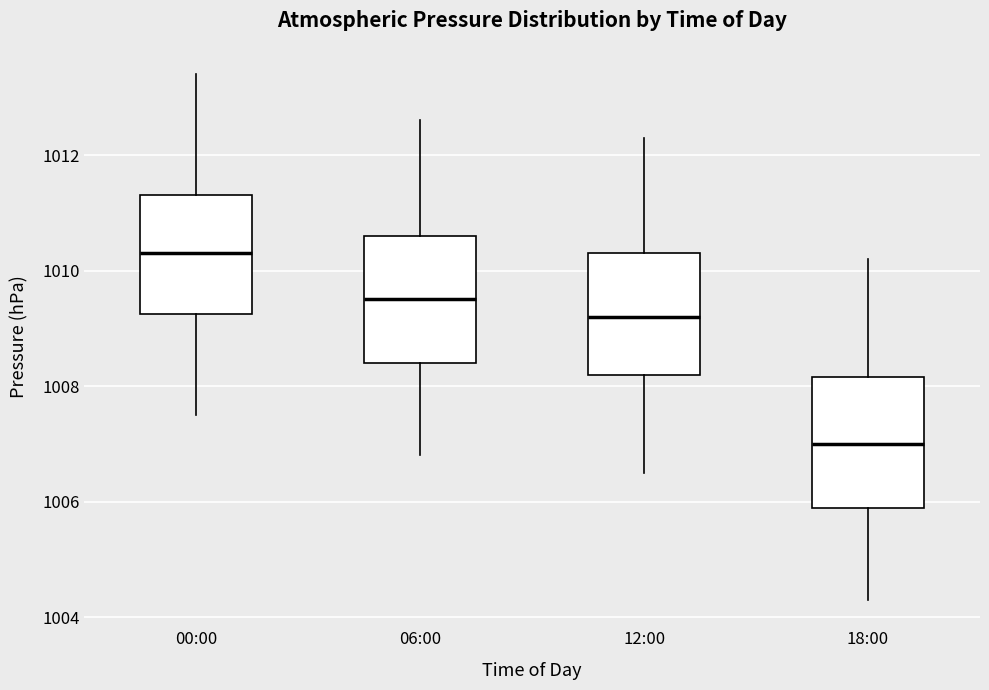

Which box's median line is the lowest?

18:00